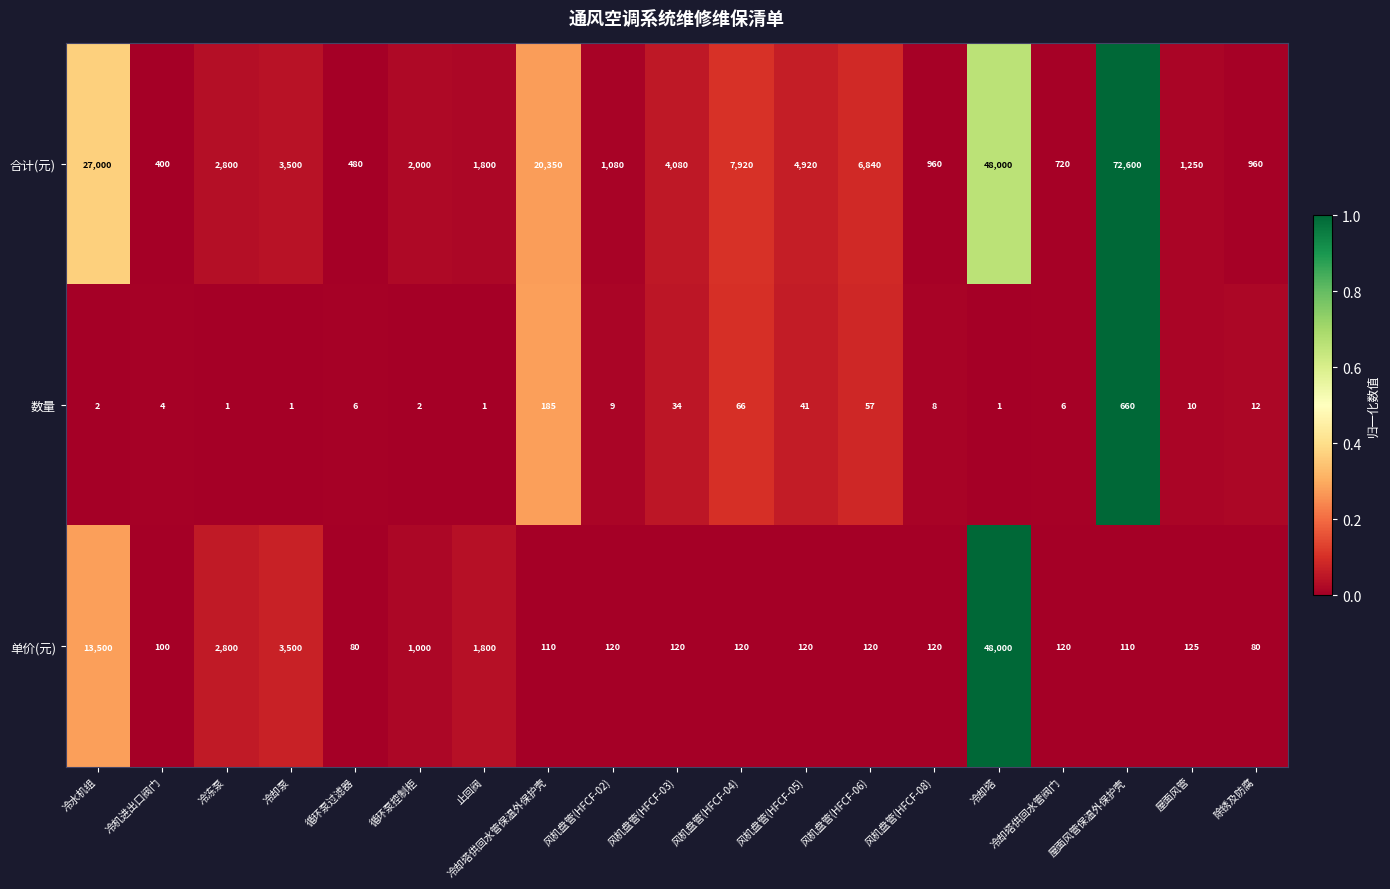

List the series in order of their peak value, highest first.

合计(元), 单价(元), 数量